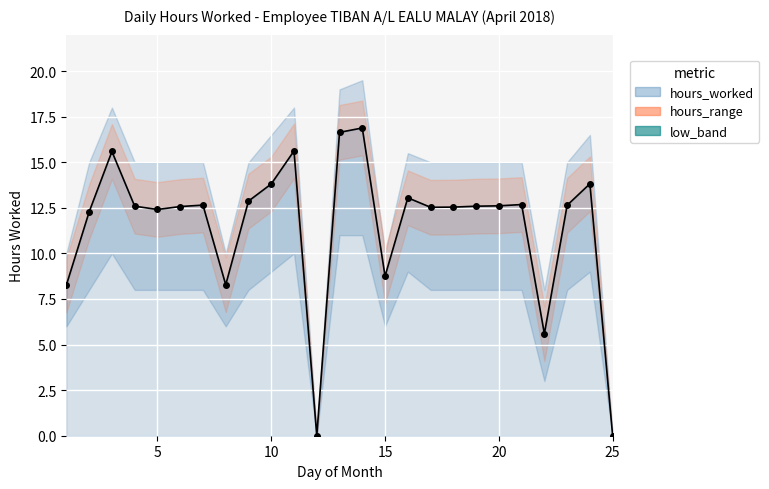

Reading left to right, what are all the values shown in this chart?

8.3	12.3	15.6	12.6	12.4	12.6	12.7	8.3	12.9	13.8	15.6	0.0	16.6	16.9	8.8	13.1	12.5	12.5	12.6	12.6	12.7	5.6	12.6	13.8	0.0